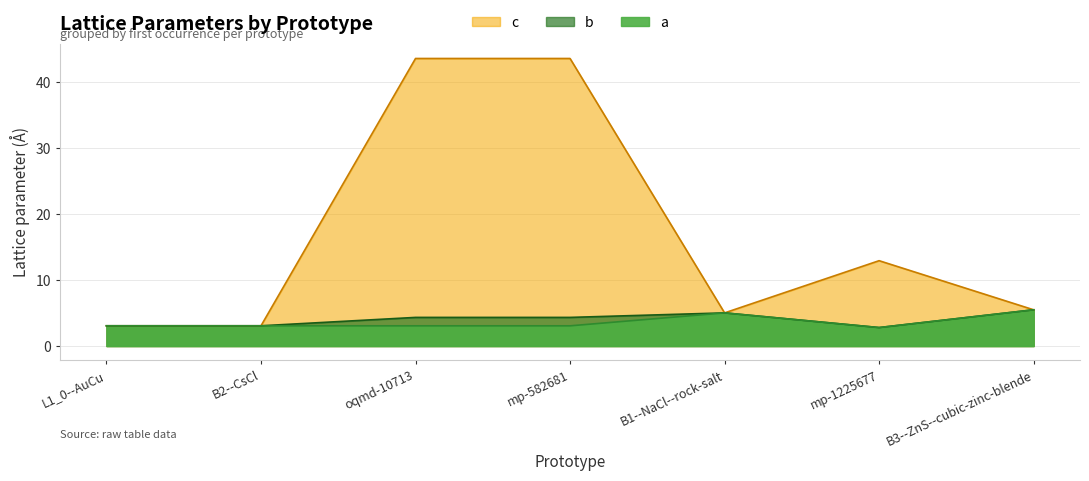

What is the difference between the highest and lowest values at mp-582681?

40.5